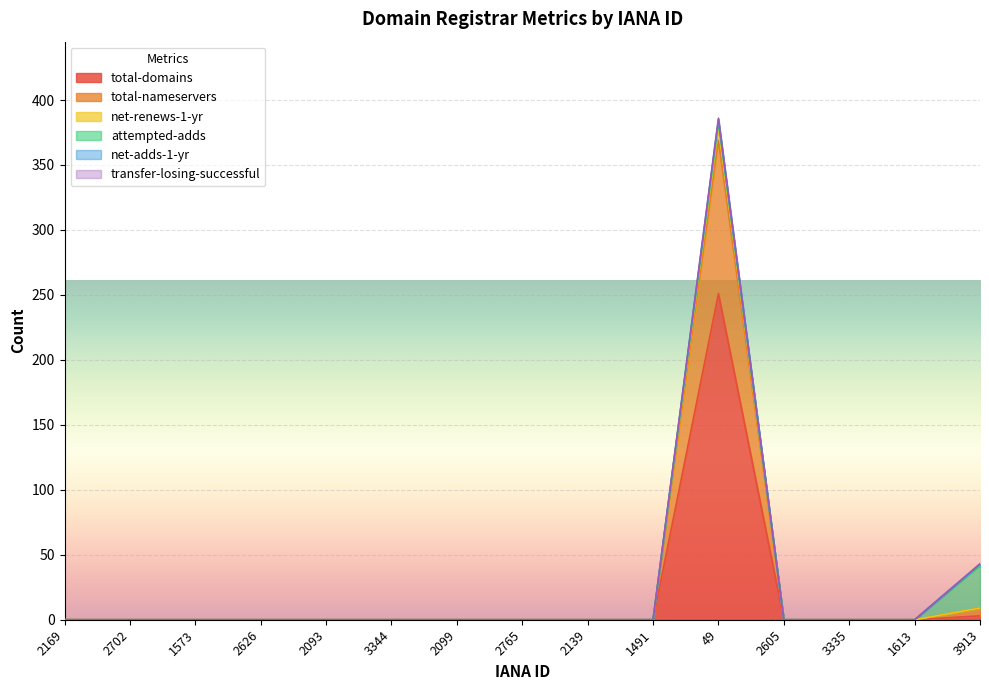

Which series changed the most between 1573 and 1613?

total-domains